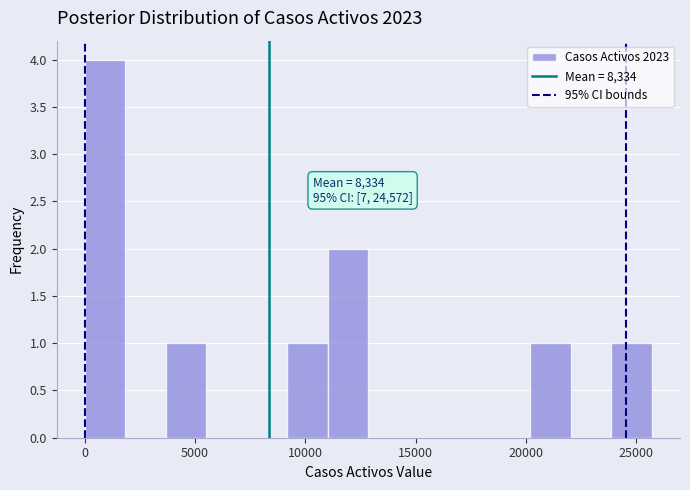

Read against the x-axis, roughly where is the centre of the tallest bar?

1000